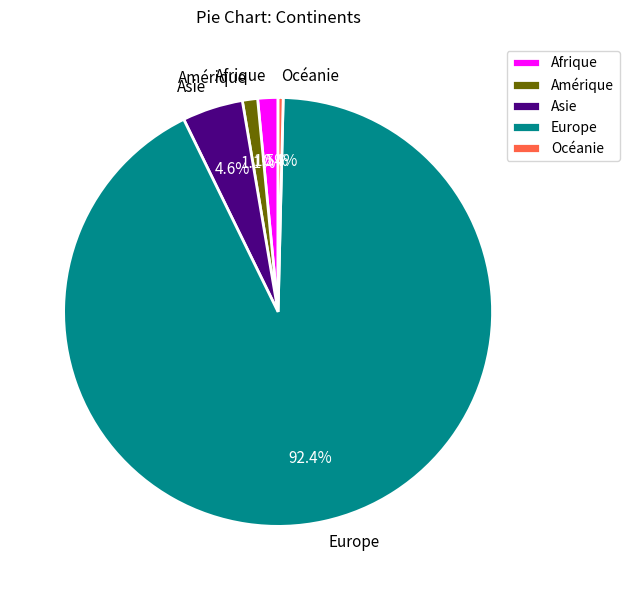

True or false: Amérique accounts for 1% of the total.

True